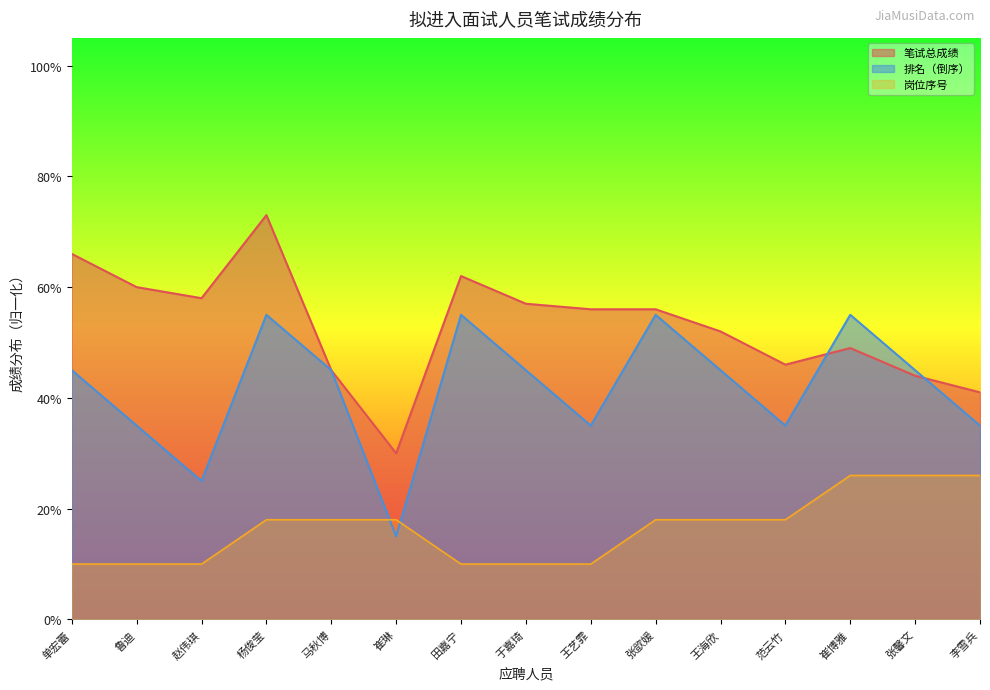

True or false: 笔试总成绩 and 排名 cross at least once.

True